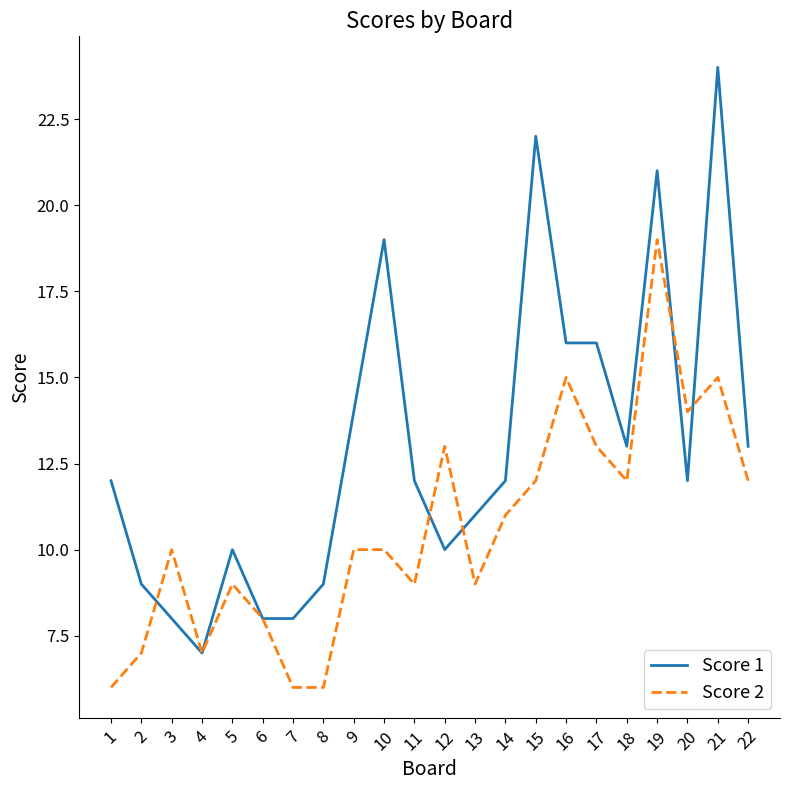

True or false: Score 1 has more than 1 points higher than both neighbors.

True